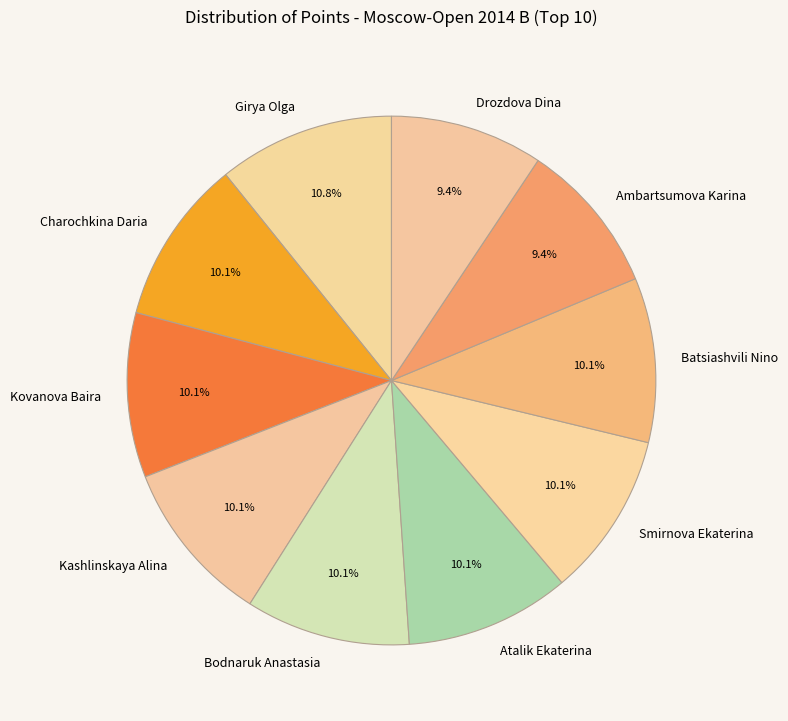

The Atalik Ekaterina slice represents 10% of the pie. True or false?

True